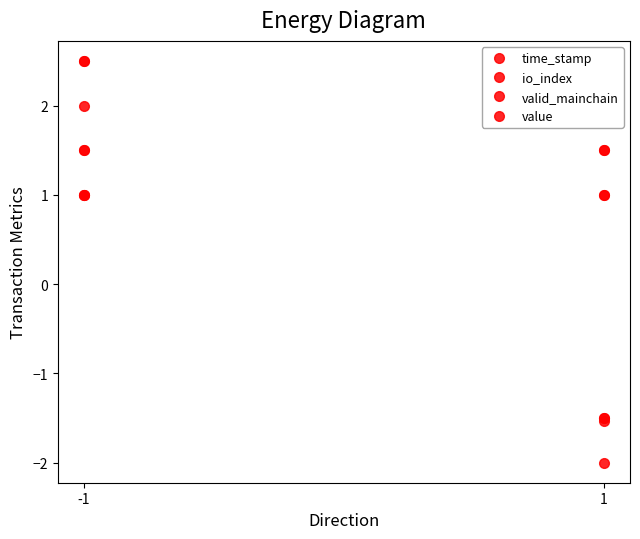

True or false: time_stamp has more than 0 points higher than both neighbors.

False